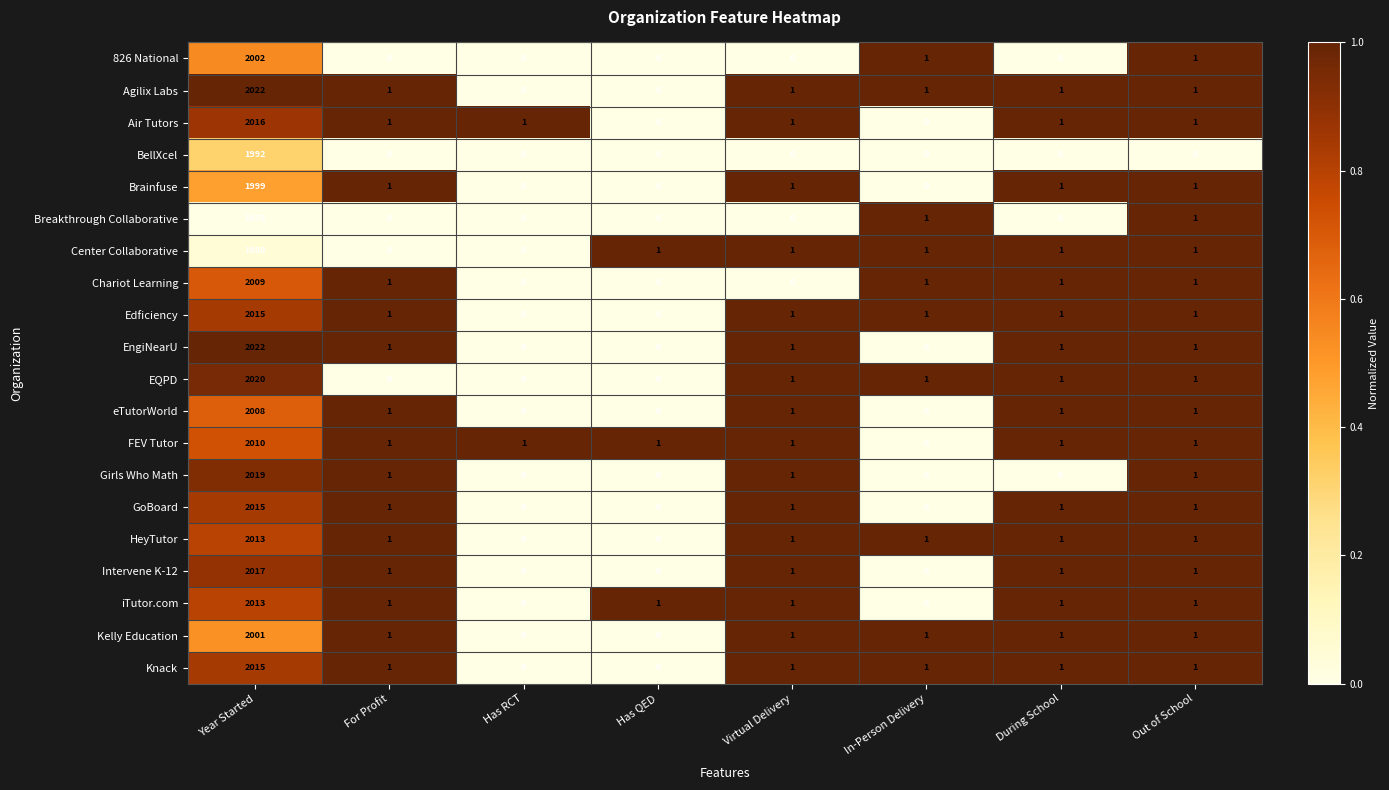

True or false: Girls Who Math has a value of 1202 at Has QED.

False